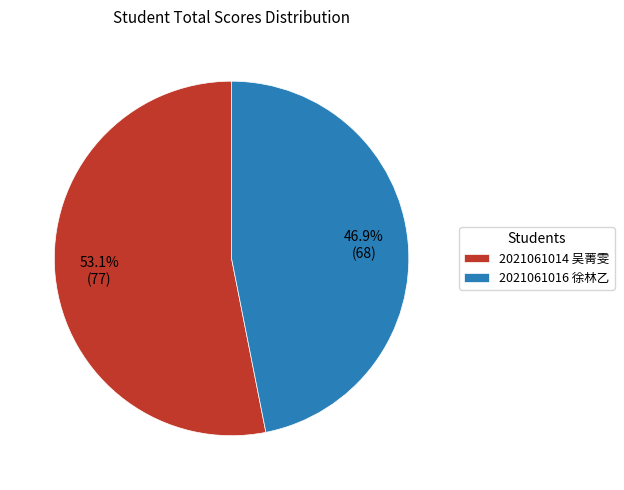

Is it true that 2021061014 吴菁雯 is 64% of the pie?

False